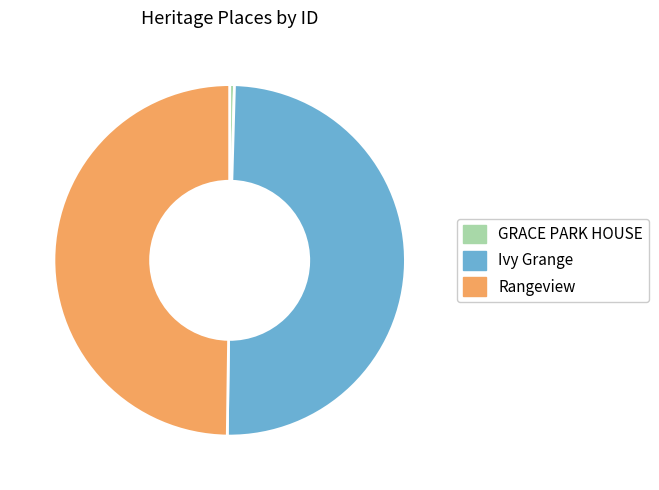

Which category has the smallest portion of the pie?

GRACE PARK HOUSE